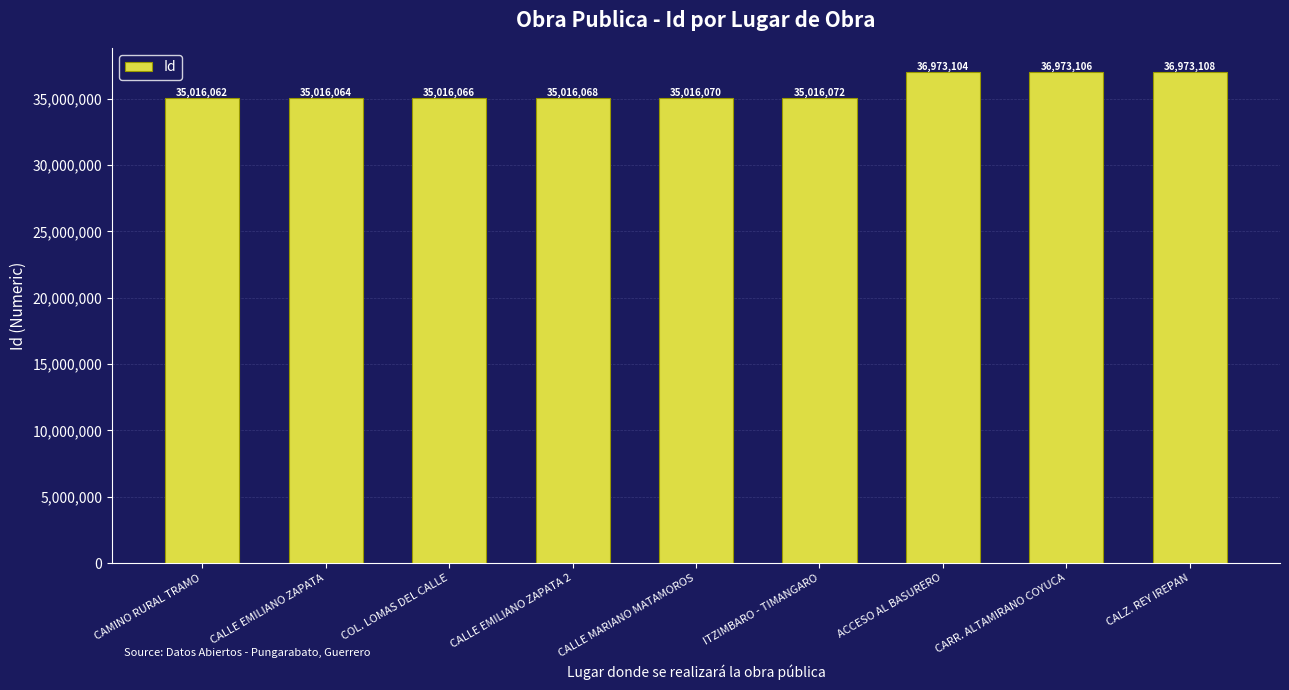

What is the average value?

35668413